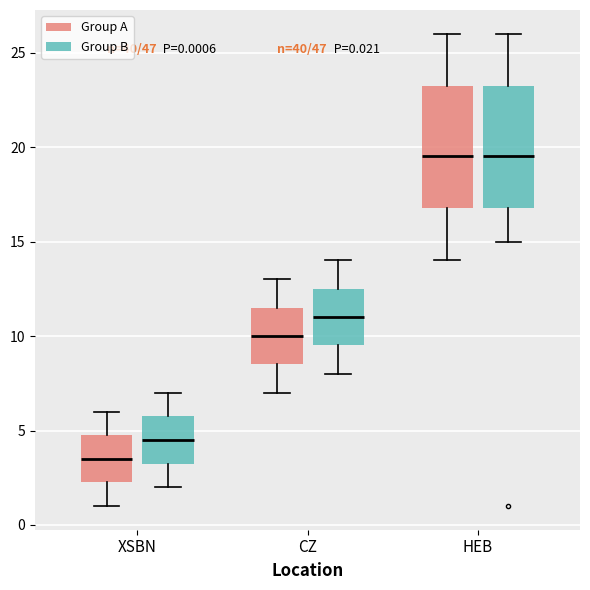

Which box has the lowest median line?

XSBN (Group A)